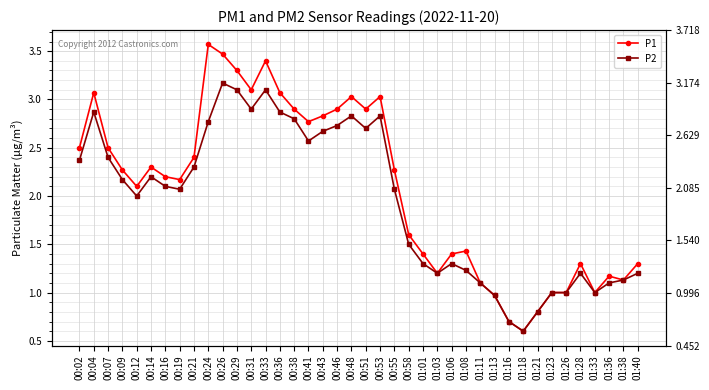

What value does the P1 series have at 01:03?

1.2